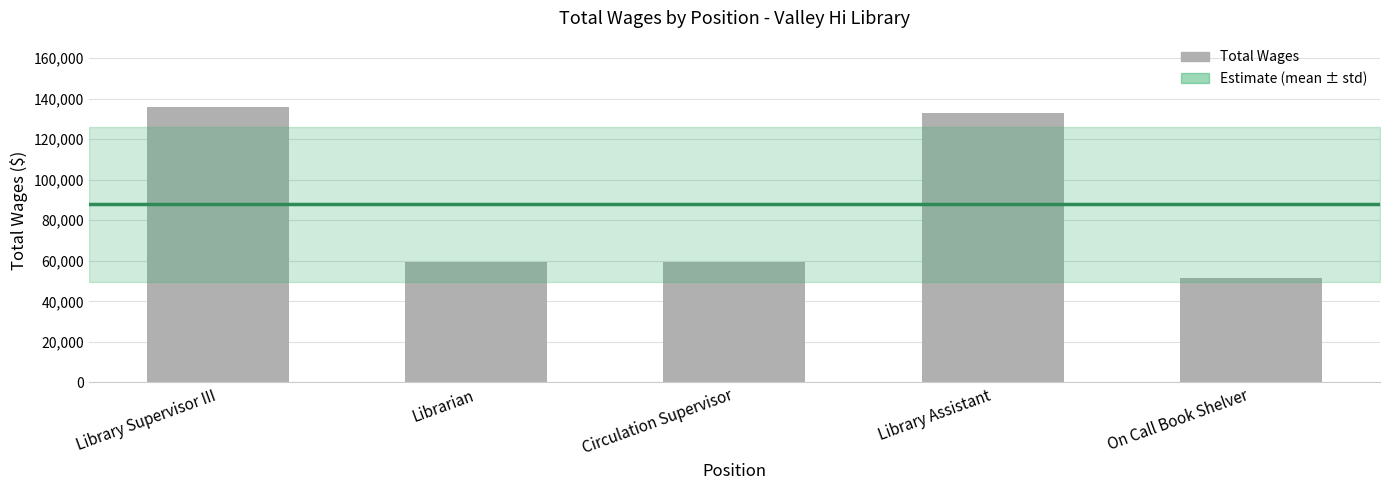

What is the change in value from Library Supervisor III to Circulation Supervisor?

-76638